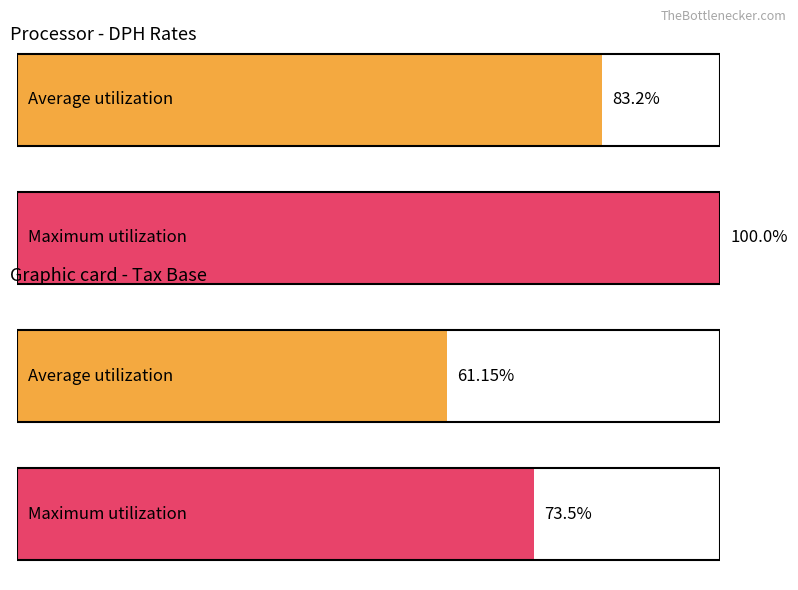

Does the chart contain any negative values?

No